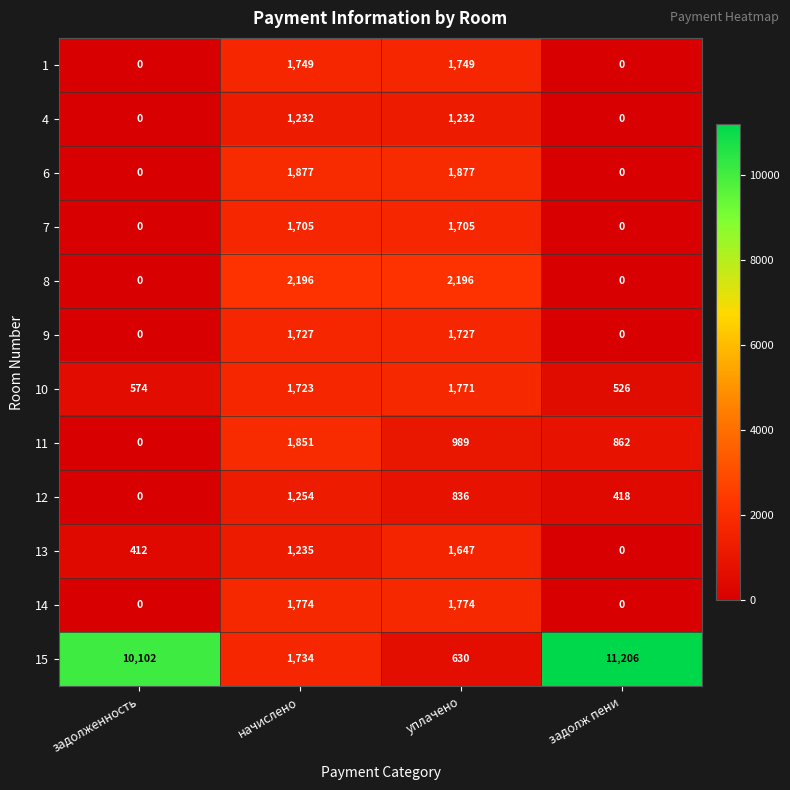

At which category is the sum across all series the highest?

начислено